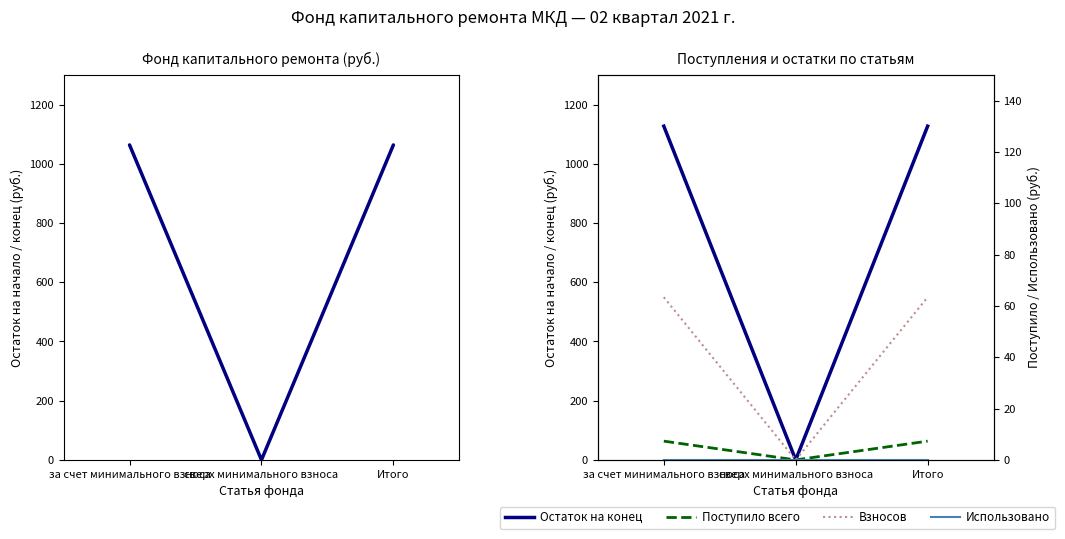

Where is Использовано nearest to the value 0?

за счет минимального взноса